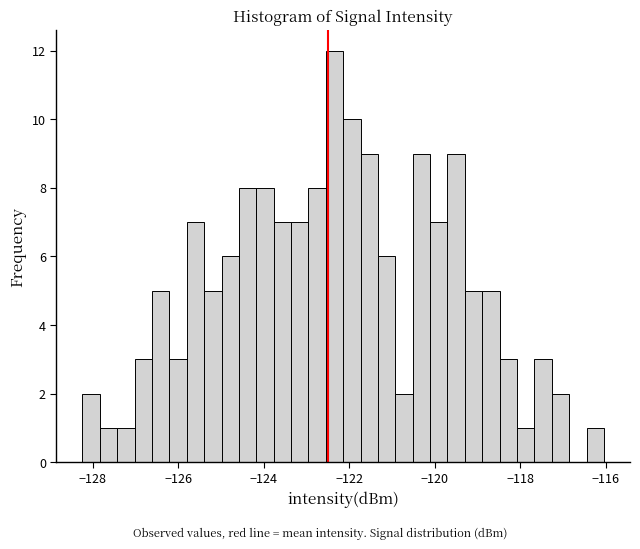

Around what value on the x-axis is the tallest bar? Give the approximate position of its centre, as read against the axis.

-122.4